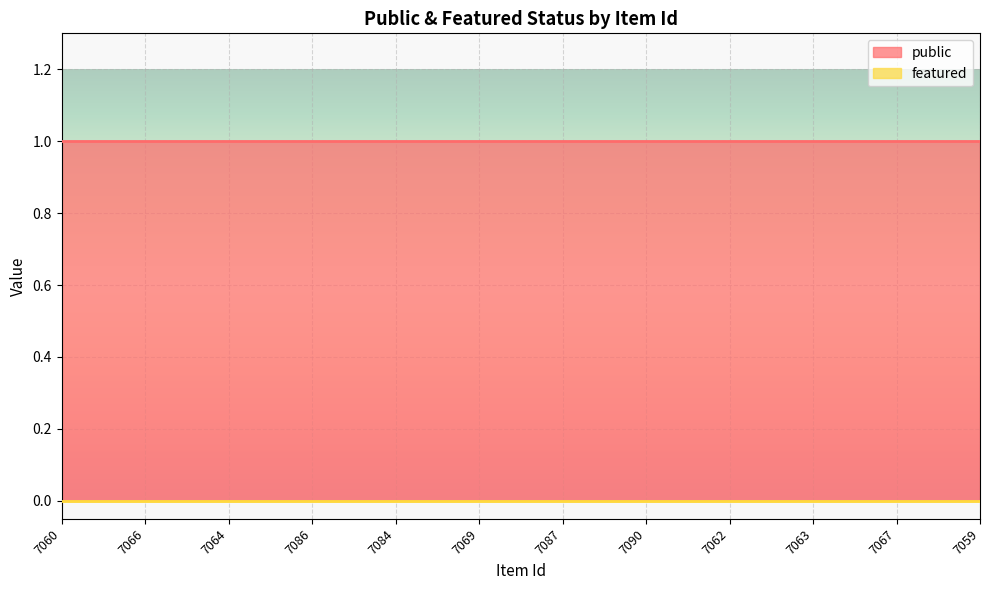

At which category is the sum across all series the highest?

7060